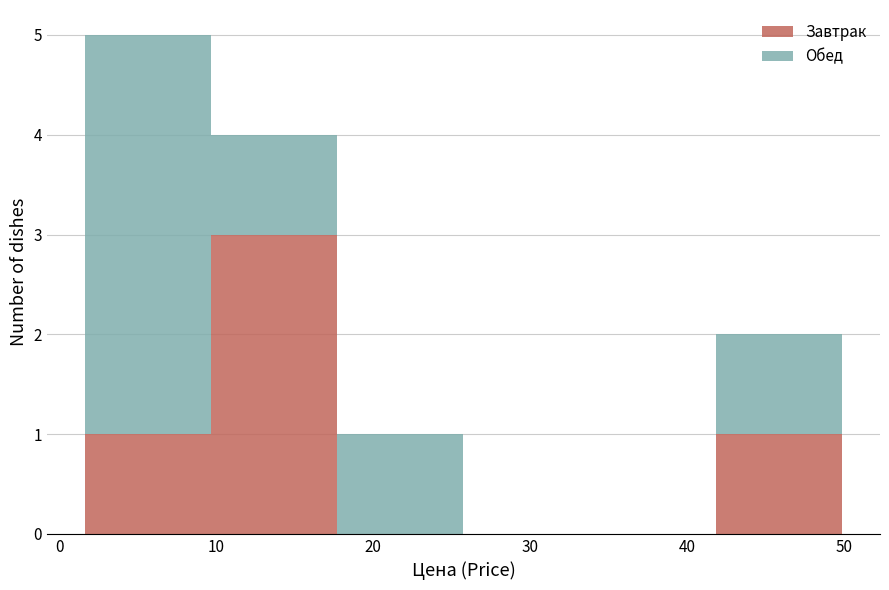

Which range on the x-axis has the tallest stacked bar (by total height)?

2 to 10